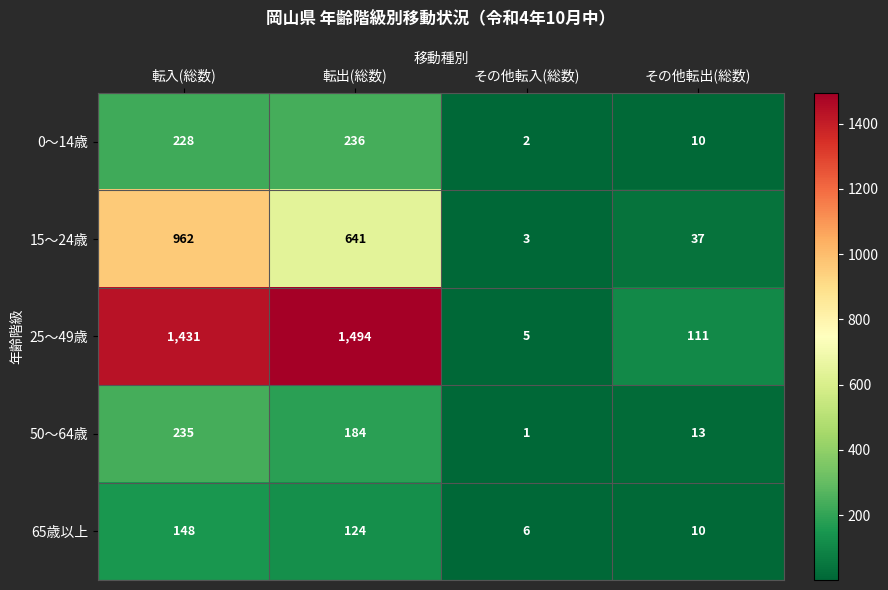

Where is 15～24歳 nearest to the value 482?

転出(総数)